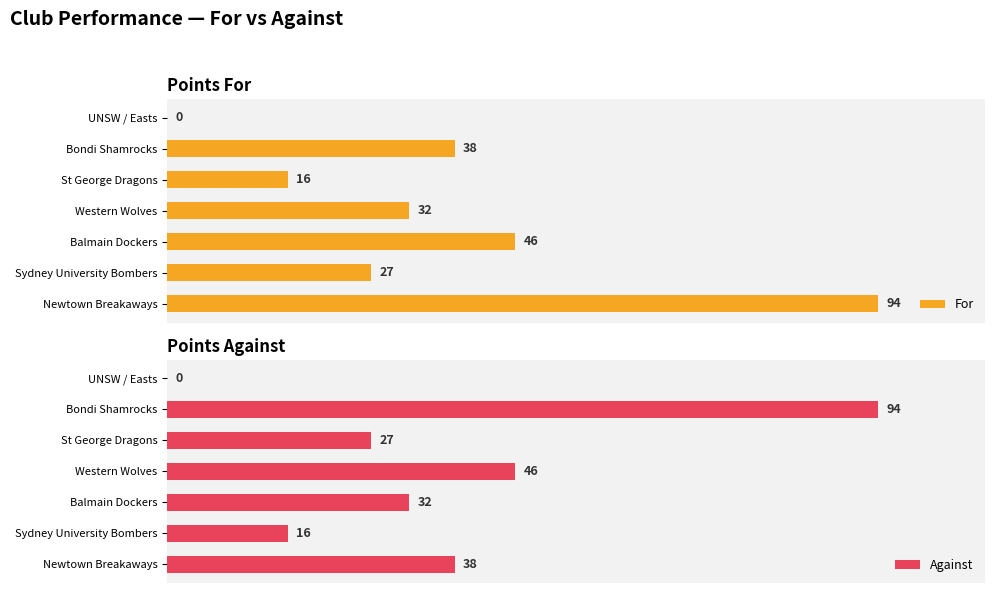

Which series has the widest spread of values?

For